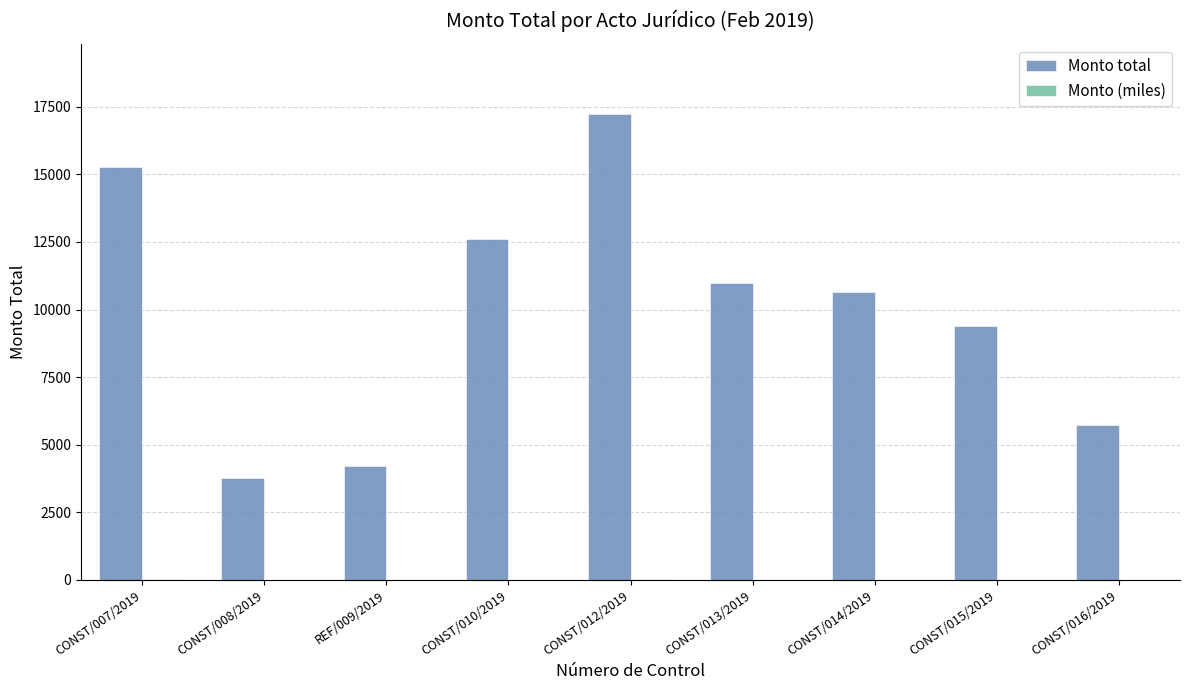

At which label does Monto total reach its peak?

CONST/012/2019